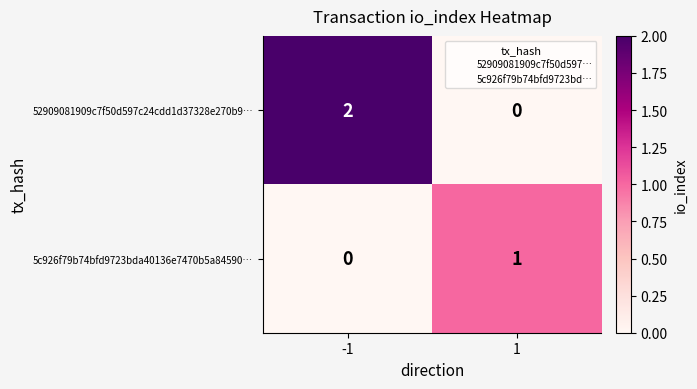

Which series changed the most between -1 and 1?

52909081909c7f50d597c24cdd1d37328e270b9…